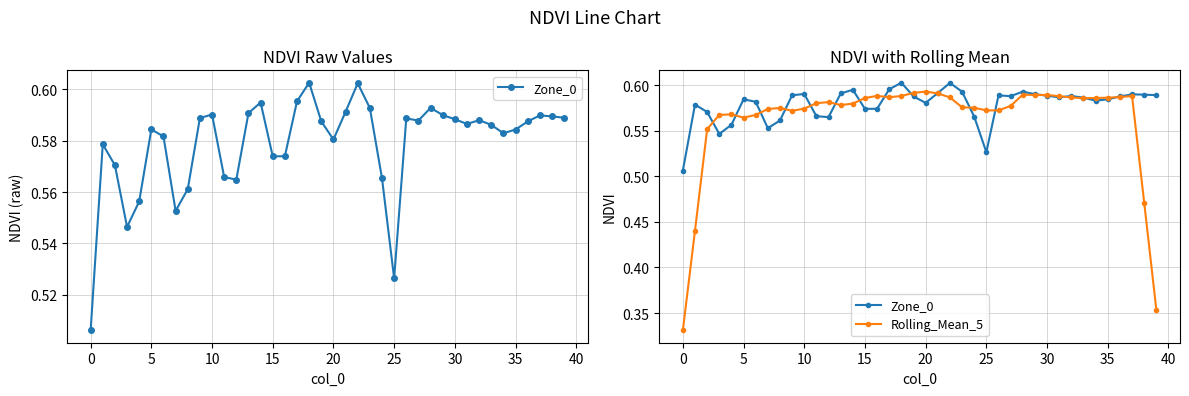

Reading left to right, transcribe all the data shown in this chart.

Zone_0: 0.5	0.6	0.6	0.5	0.6	0.6	0.6	0.6	0.6	0.6	0.6	0.6	0.6	0.6	0.6	0.6	0.6	0.6	0.6	0.6	0.6	0.6	0.6	0.6	0.6	0.5	0.6	0.6	0.6	0.6	0.6	0.6	0.6	0.6	0.6	0.6	0.6	0.6	0.6	0.6
Rolling_Mean_5: 0.3	0.4	0.6	0.6	0.6	0.6	0.6	0.6	0.6	0.6	0.6	0.6	0.6	0.6	0.6	0.6	0.6	0.6	0.6	0.6	0.6	0.6	0.6	0.6	0.6	0.6	0.6	0.6	0.6	0.6	0.6	0.6	0.6	0.6	0.6	0.6	0.6	0.6	0.5	0.4